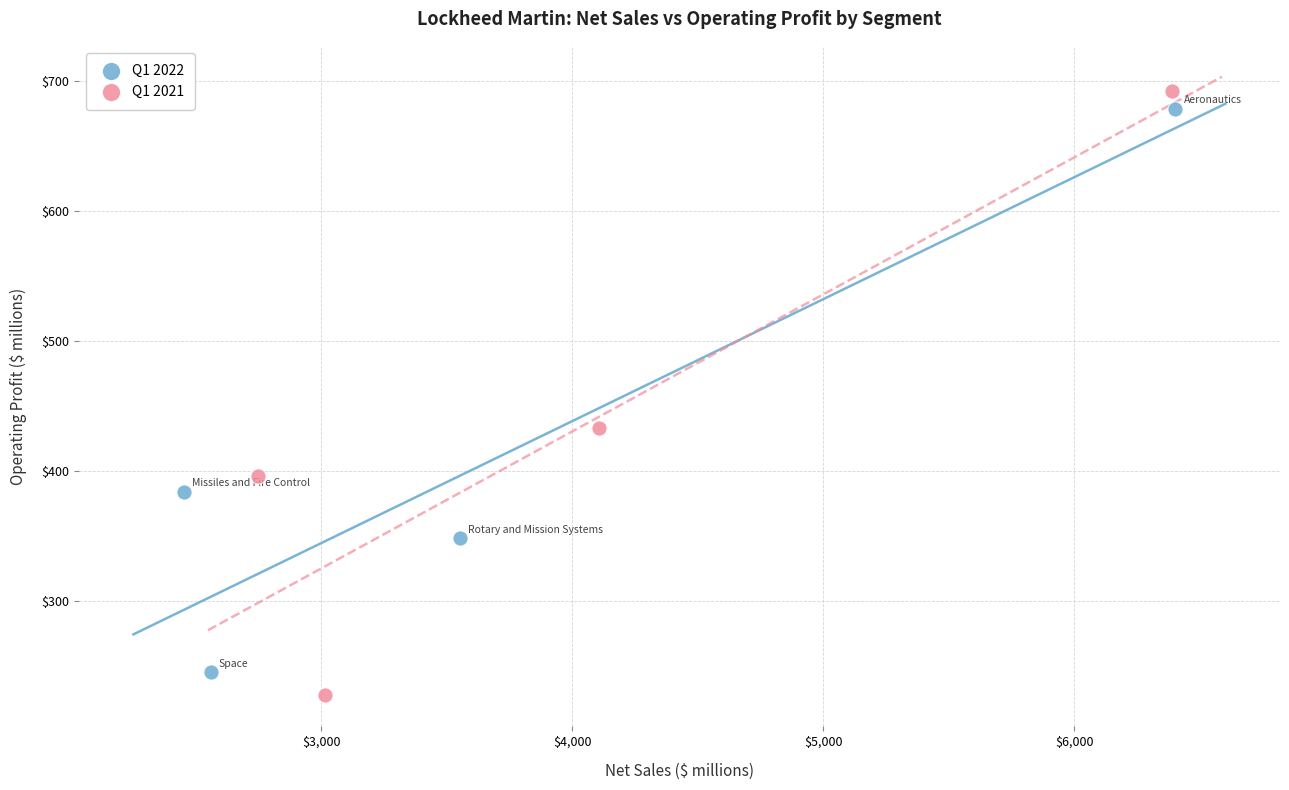

Which series reaches the maximum Y coordinate?

Q1 2021